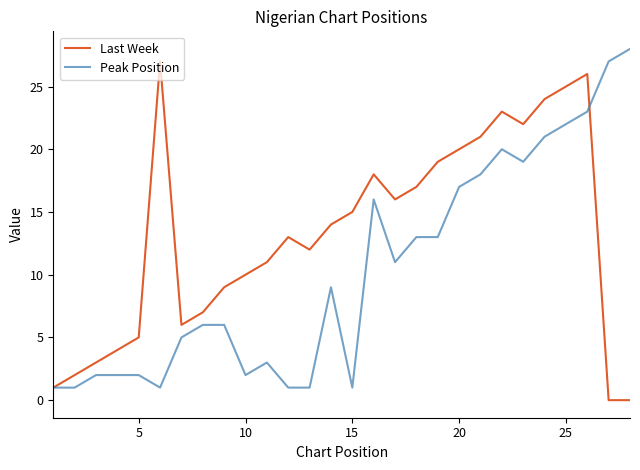

What is the maximum value for Last Week?

27